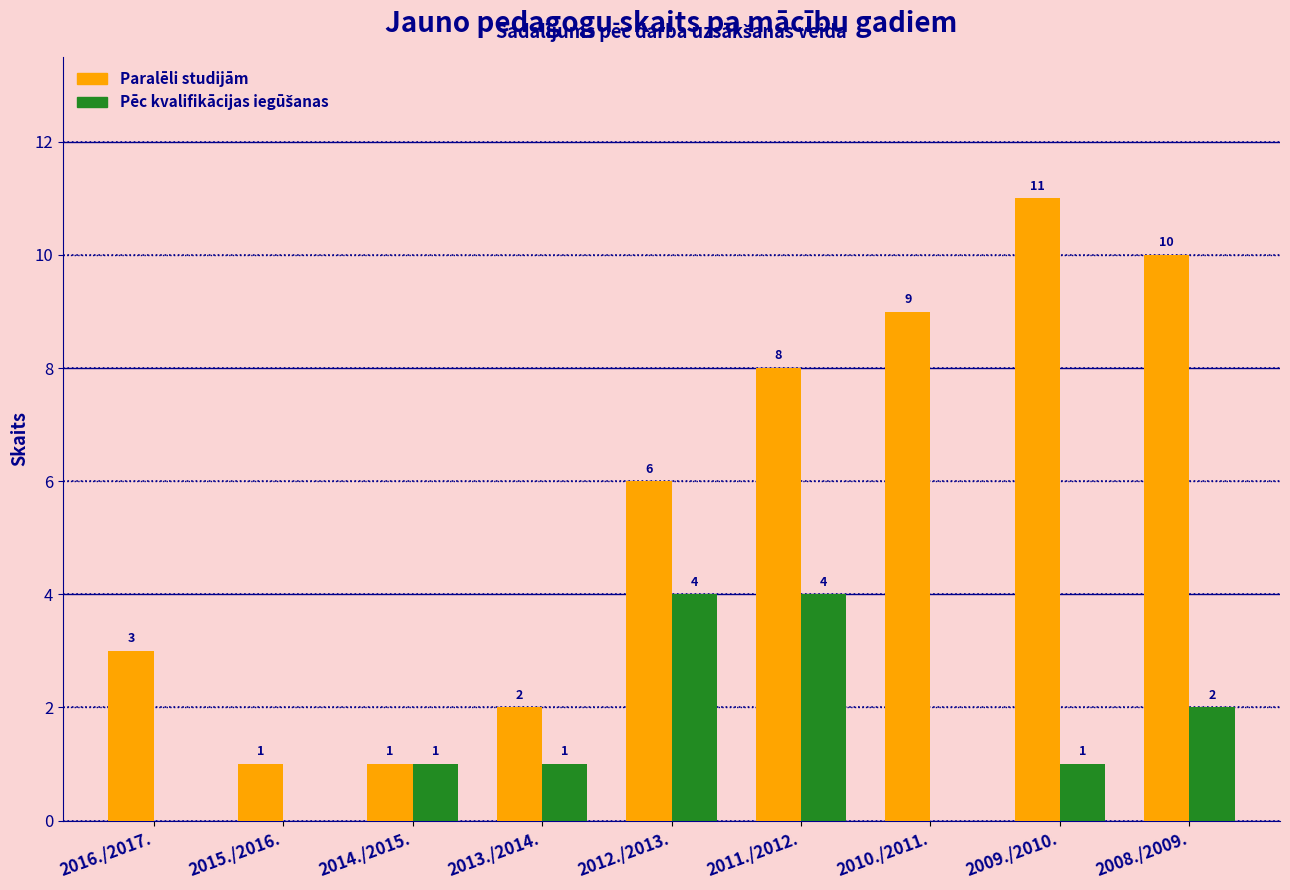

What is the total value across all series at 2016./2017.?

3